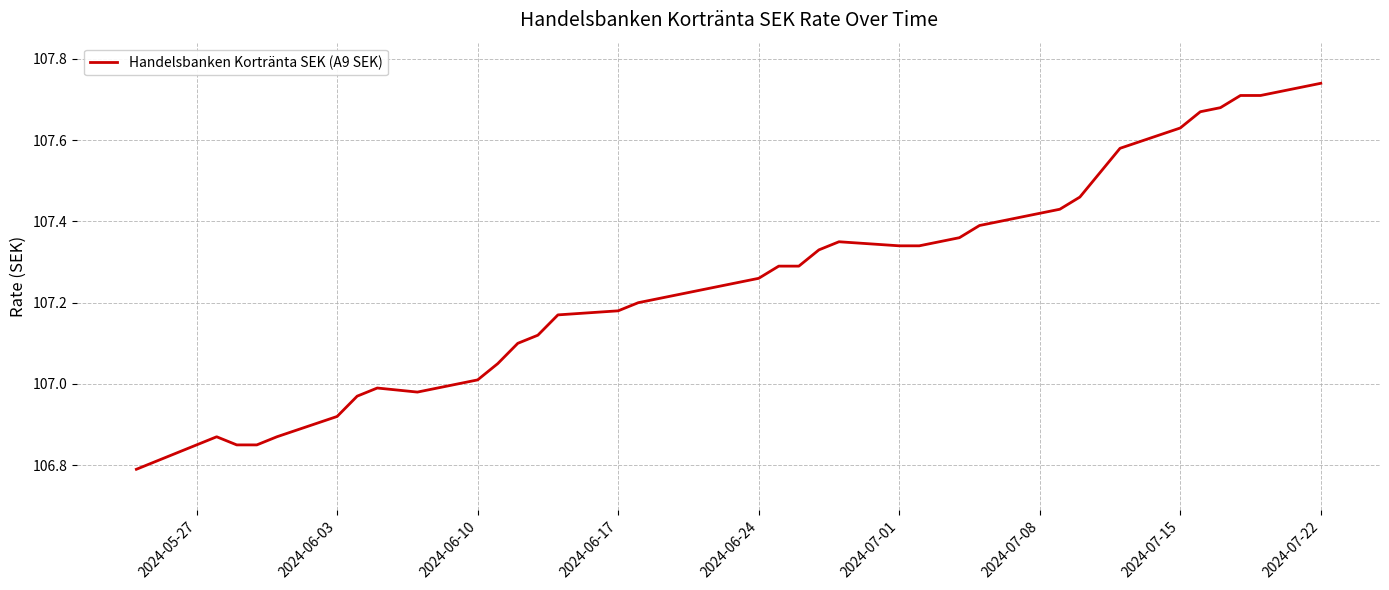

Which category has the highest value across all series?

2024-07-22